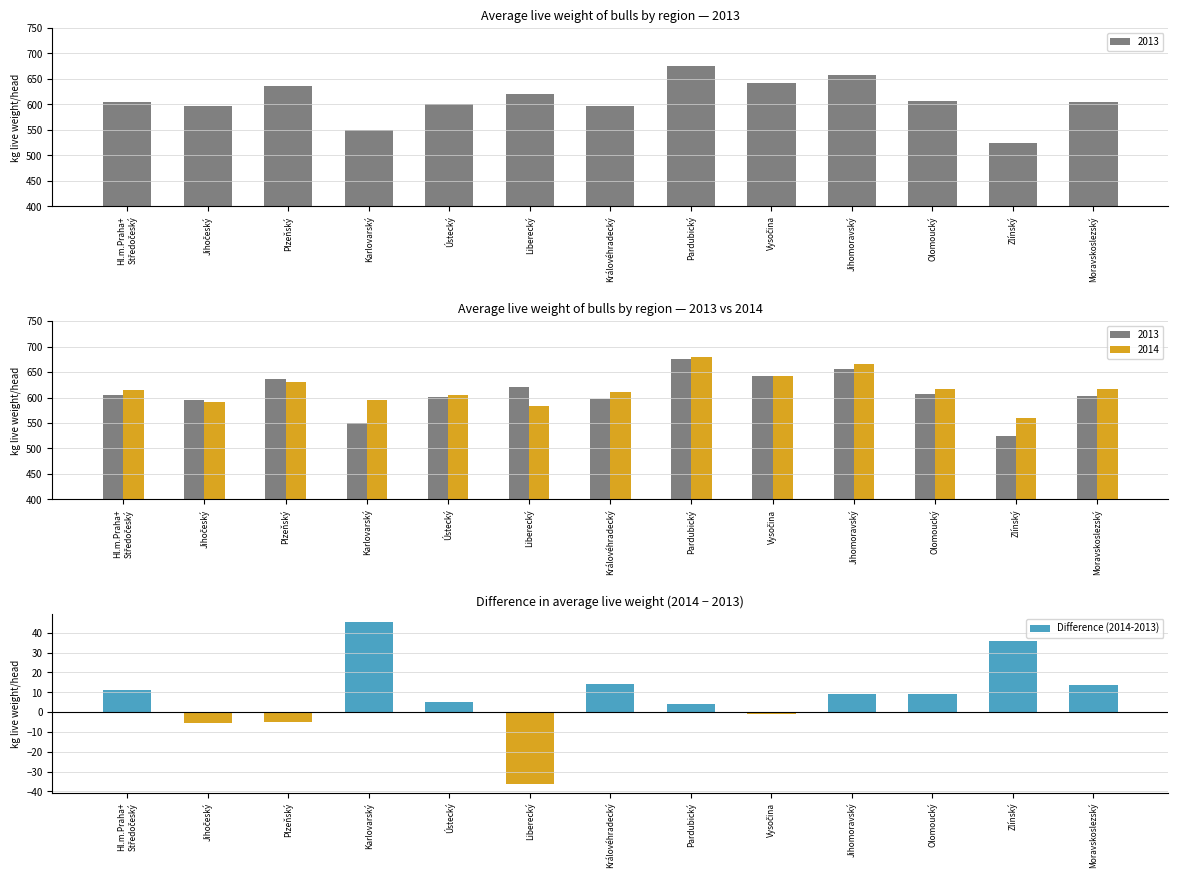

What is the difference between the second highest and minimum values?

72.1